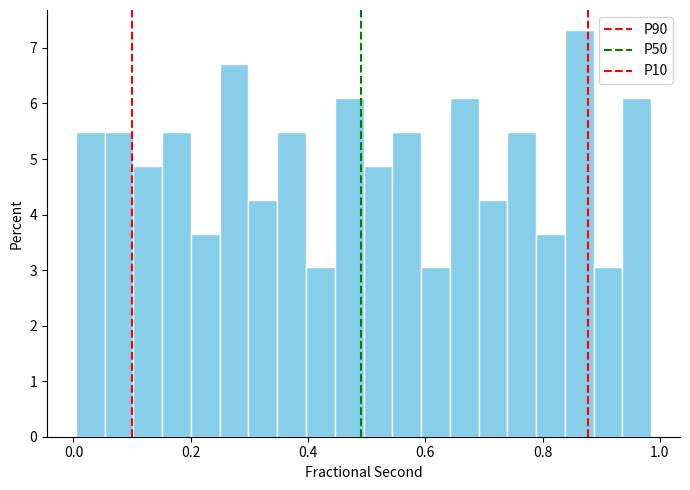

Read against the x-axis, roughly where is the centre of the tallest bar?

0.86